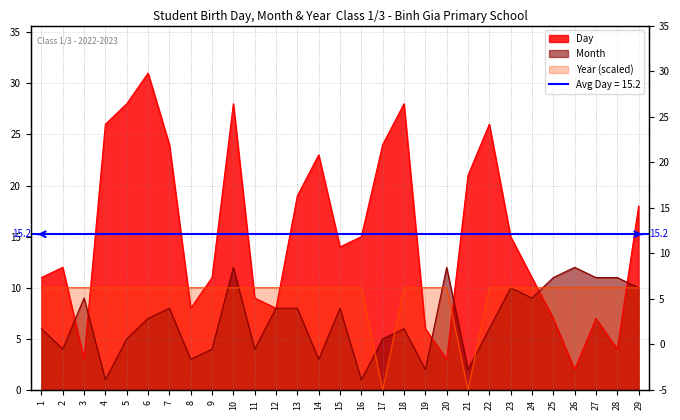

True or false: Year has a value of 14 at 29.

False